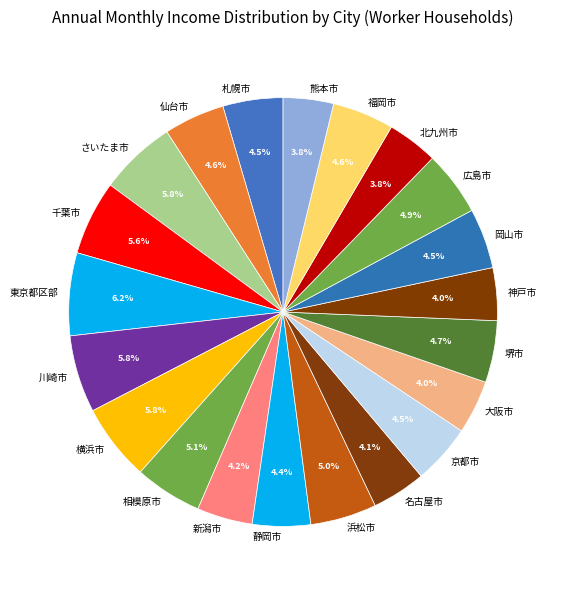

Approximately how many times larger is the value at 名古屋市 compared to 仙台市?

0.9